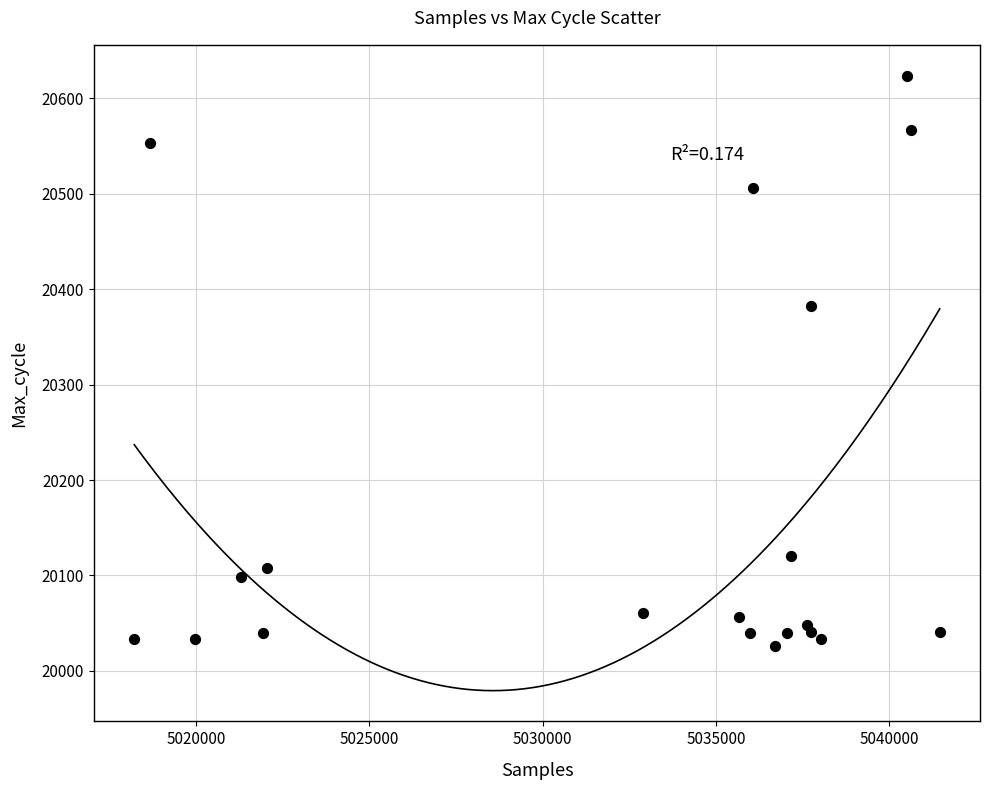

What Y value in the scatter plot is closest to 20325?

20383